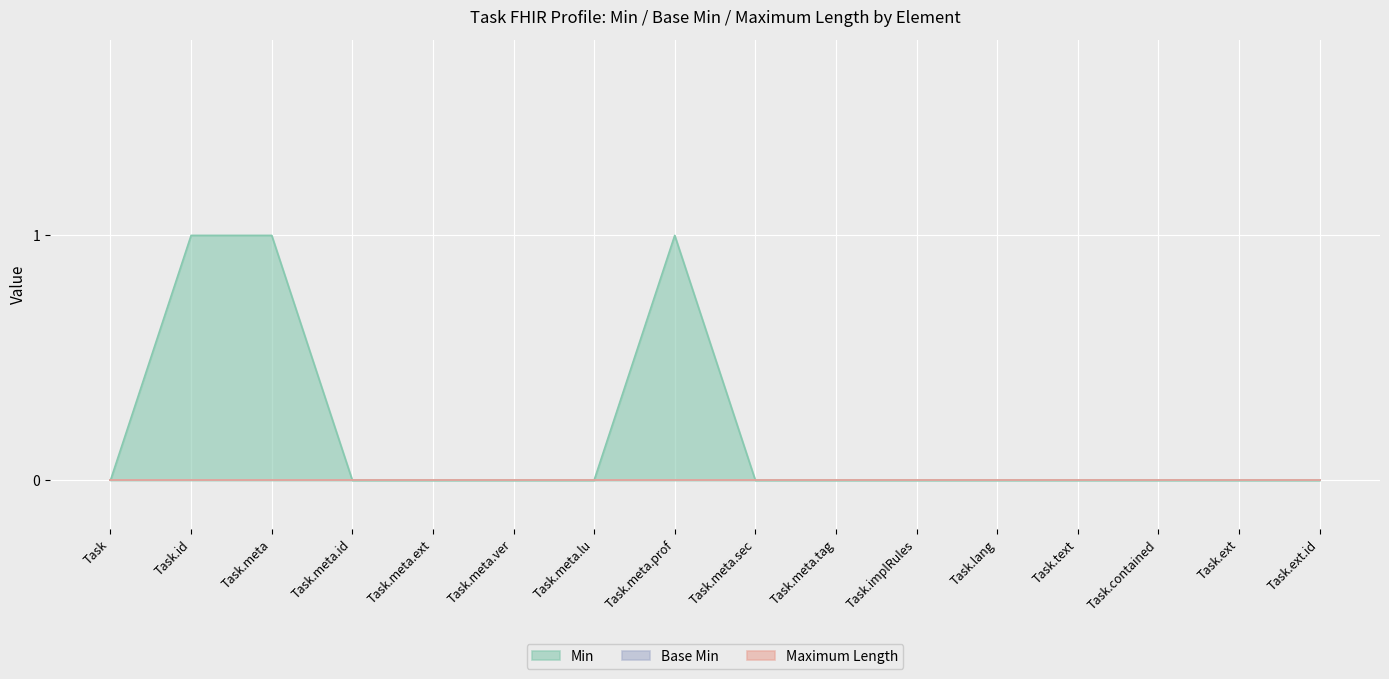

What position from the left is Task.contained?

14